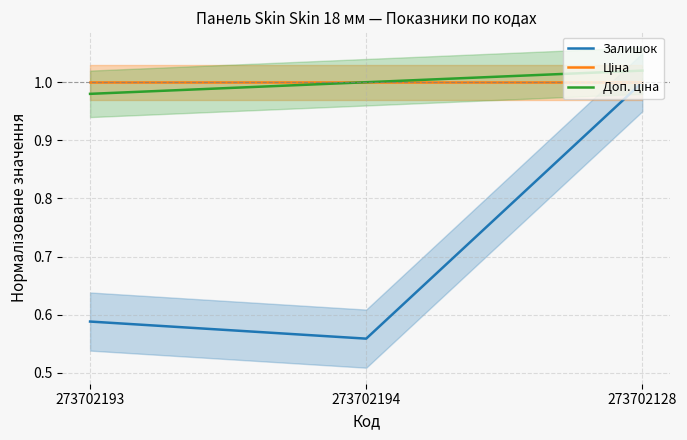

Is it true that Залишок equals 0.6 at 273702193?

True